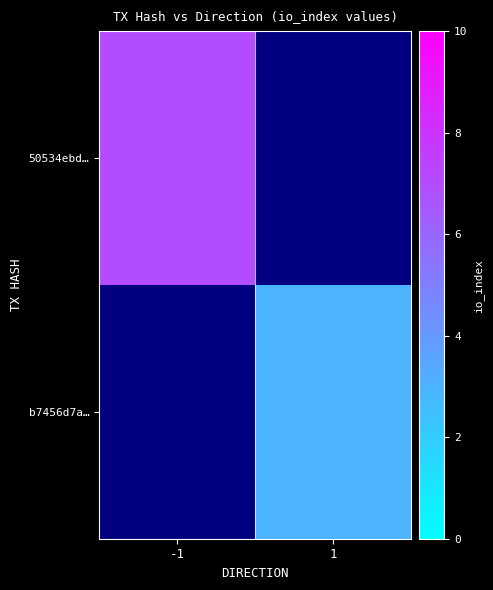

Rank the series by their average value, from highest to lowest.

50534ebd…, b7456d7a…